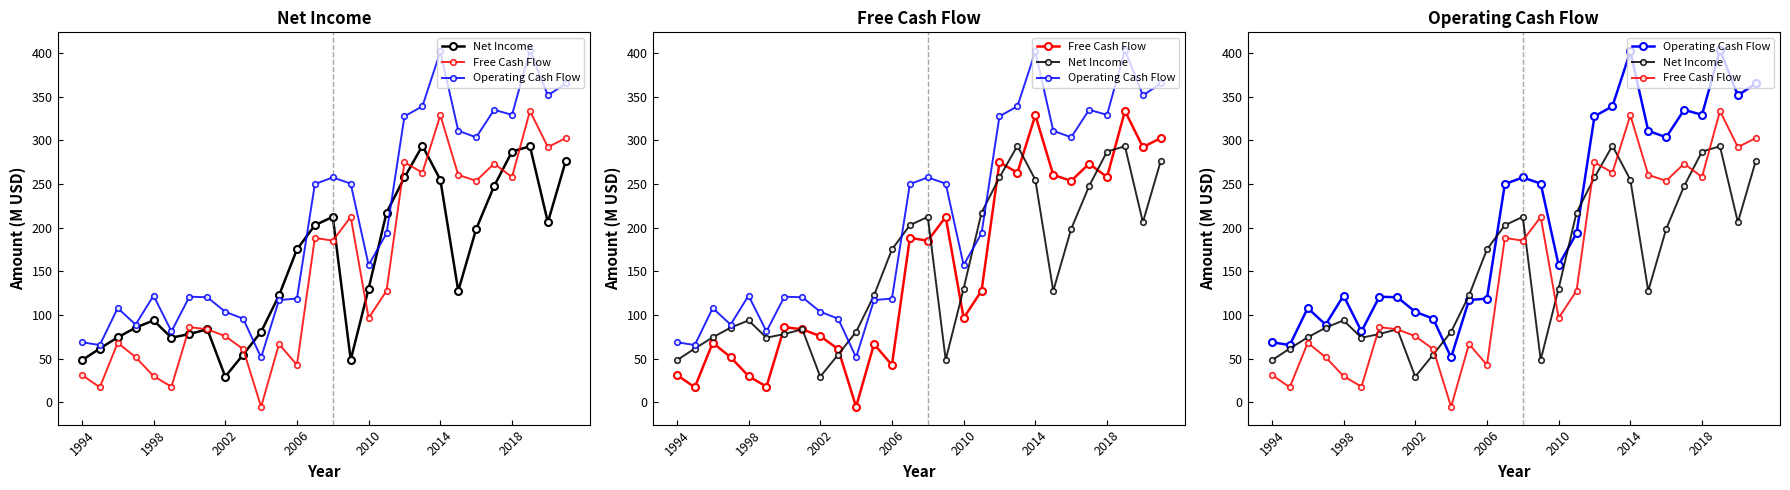

What is the average value of the Net Income series?

154.0